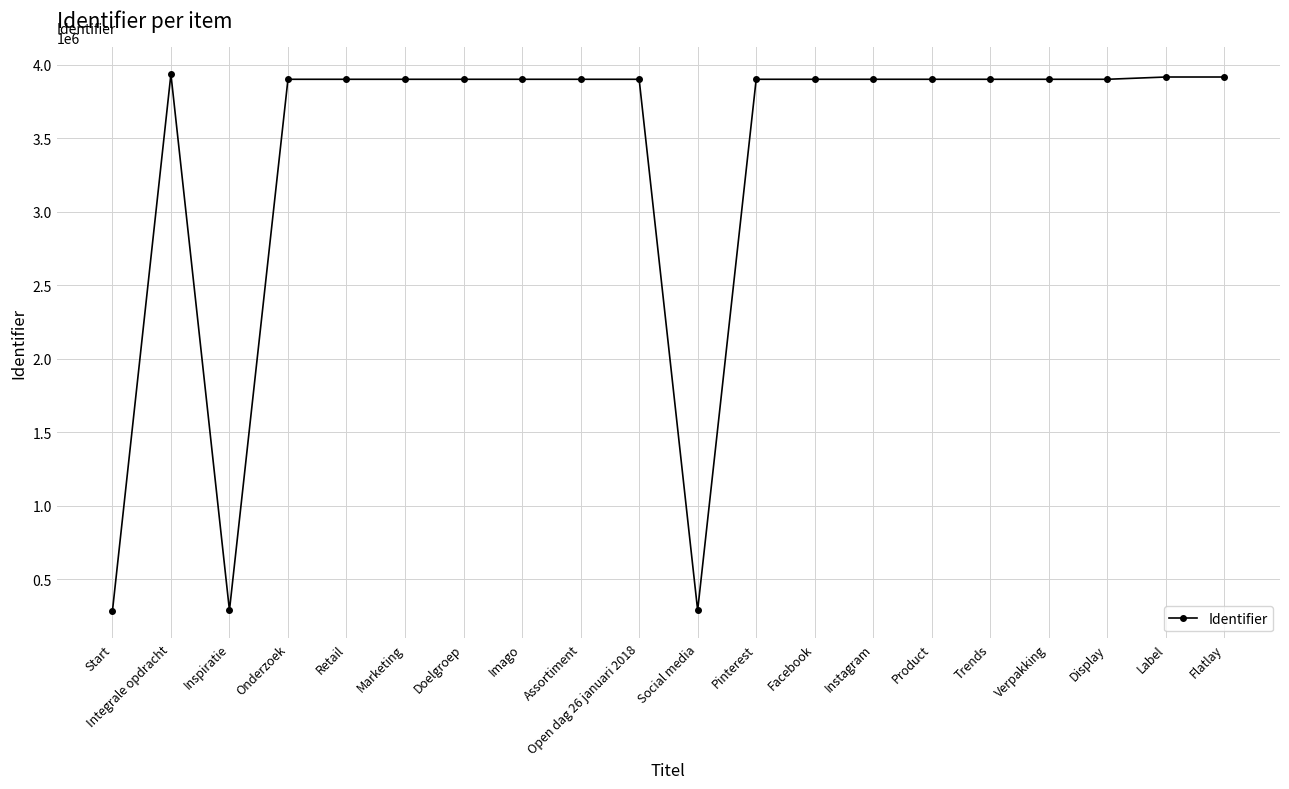

Is it true that the value at Product is 3901152?

True